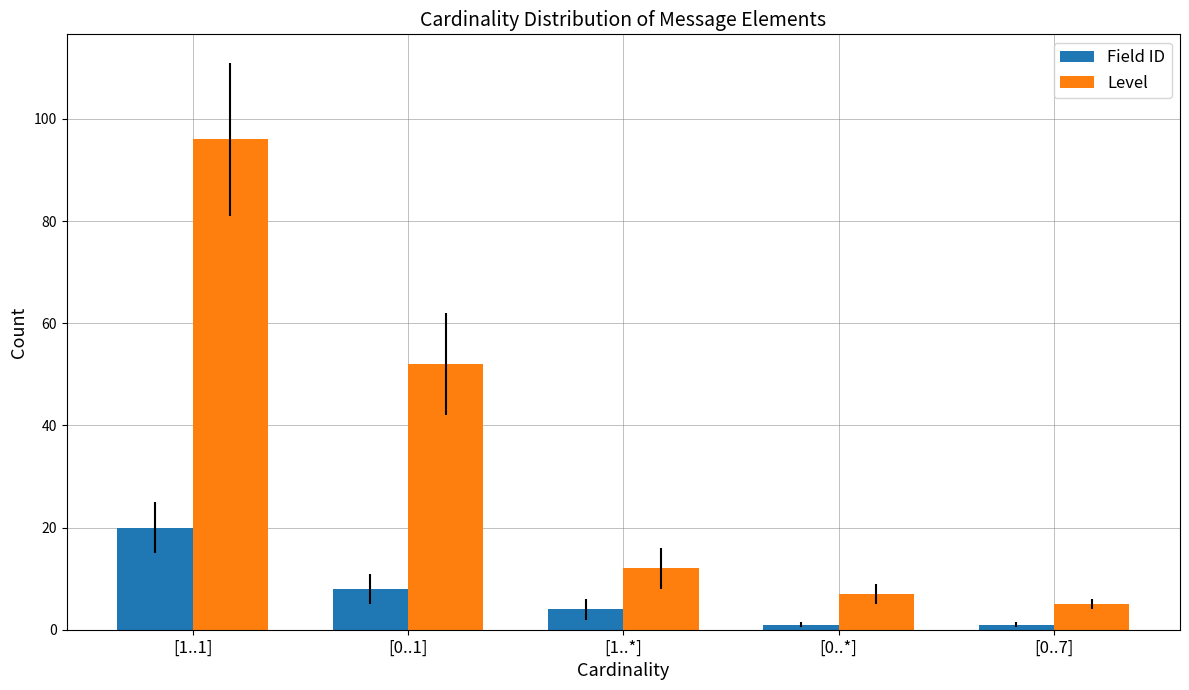

What is the greatest value displayed?

96